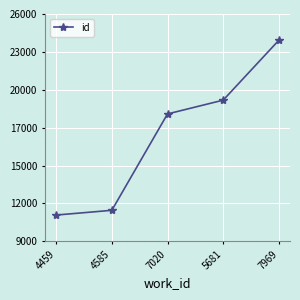

What is the smallest value displayed?

11744